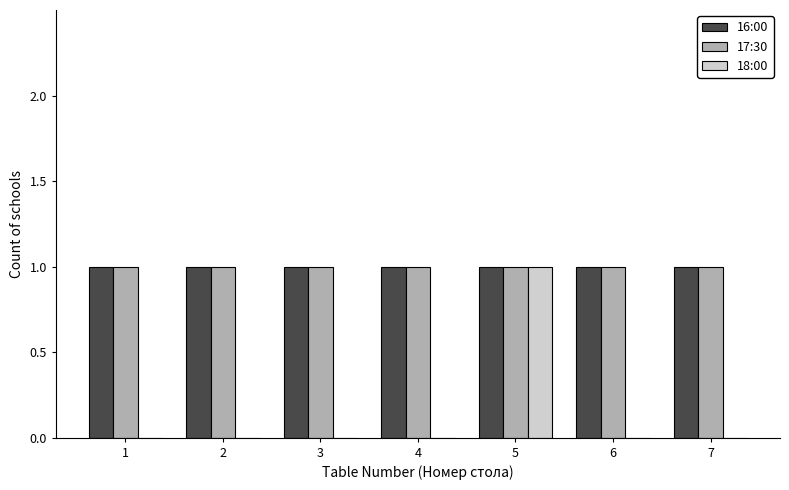

What are all the series names shown in the legend?

16:00, 17:30, 18:00